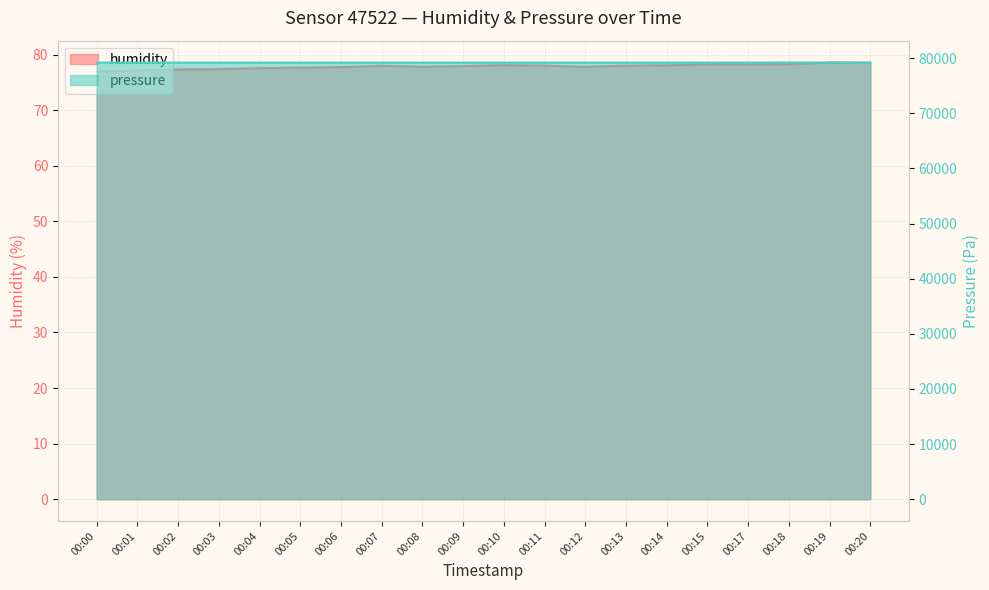

True or false: pressure has a value of 79197.6 at 00:01.

True